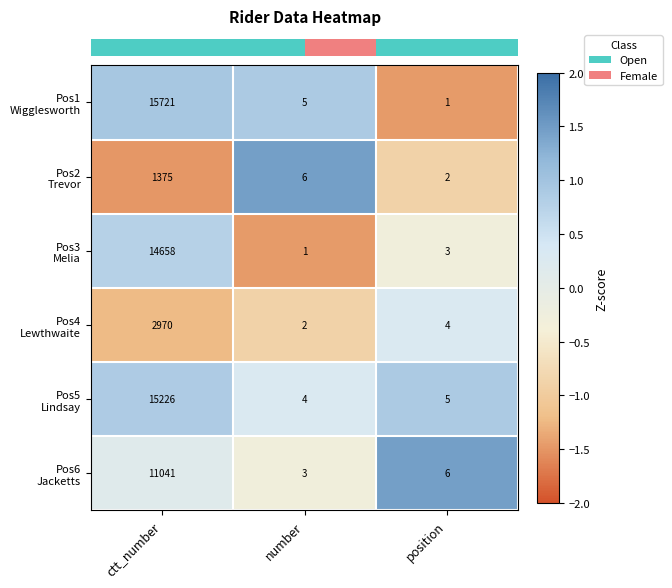

What is the greatest value displayed?

15721